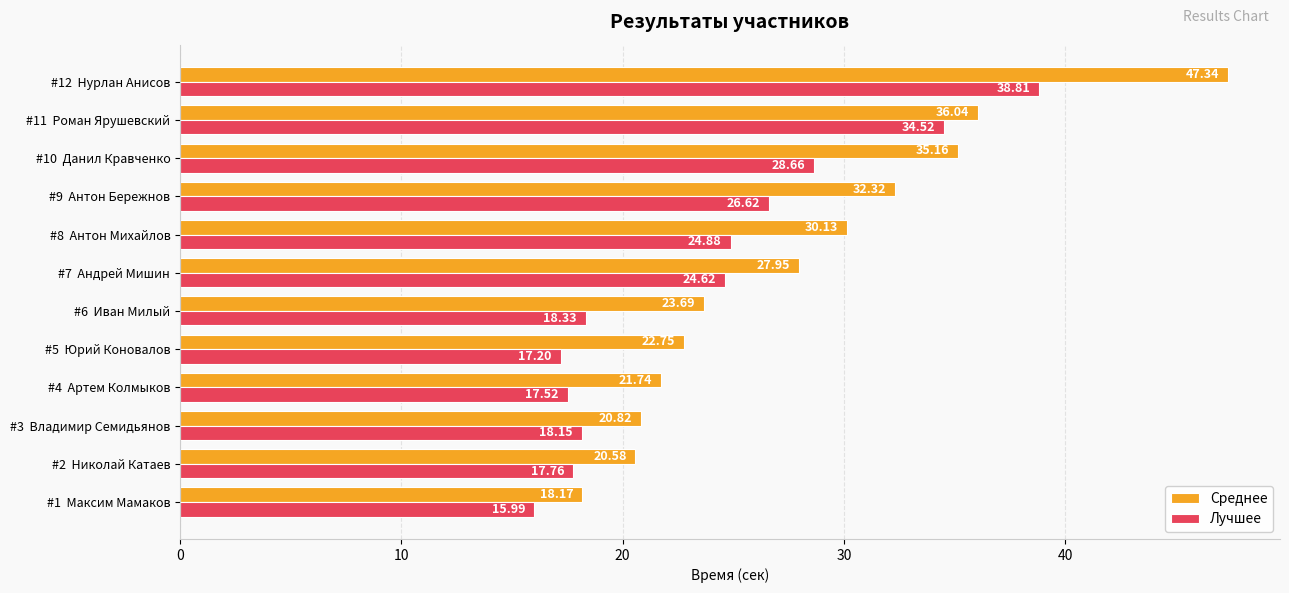

Which series has the widest spread of values?

Среднее